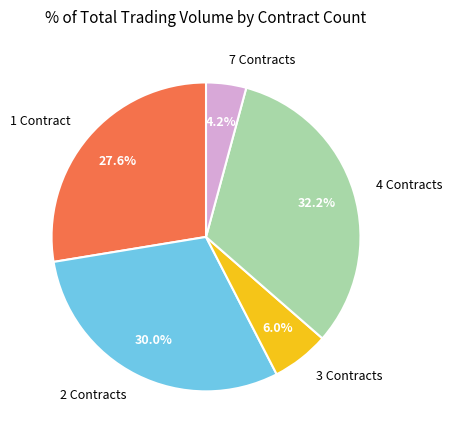

What is the ratio of the value at 2 Contracts to the value at 3 Contracts?

5.0